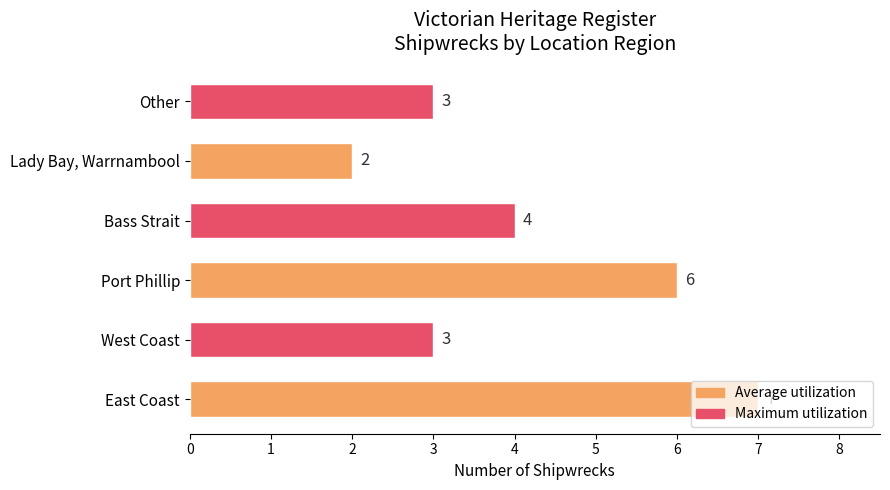

What is the average value?

4